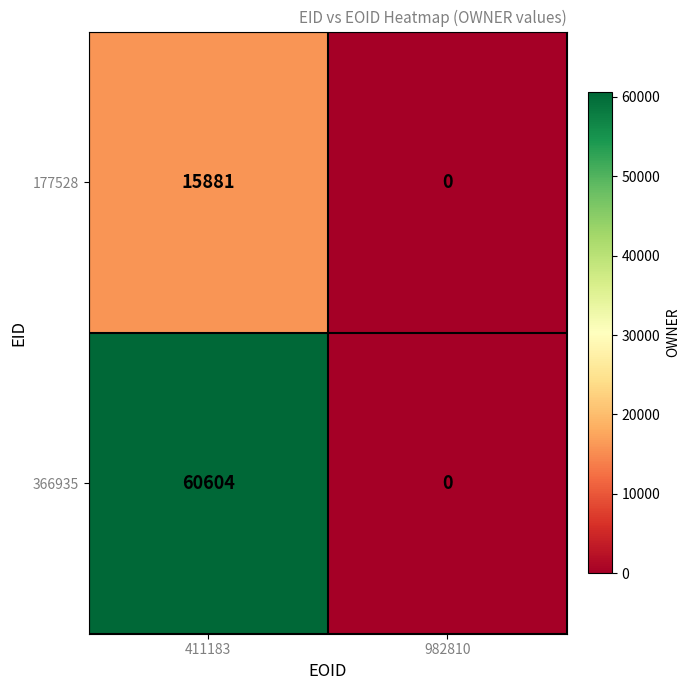

What is the difference between the 366935 values at 411183 and 982810?

60604